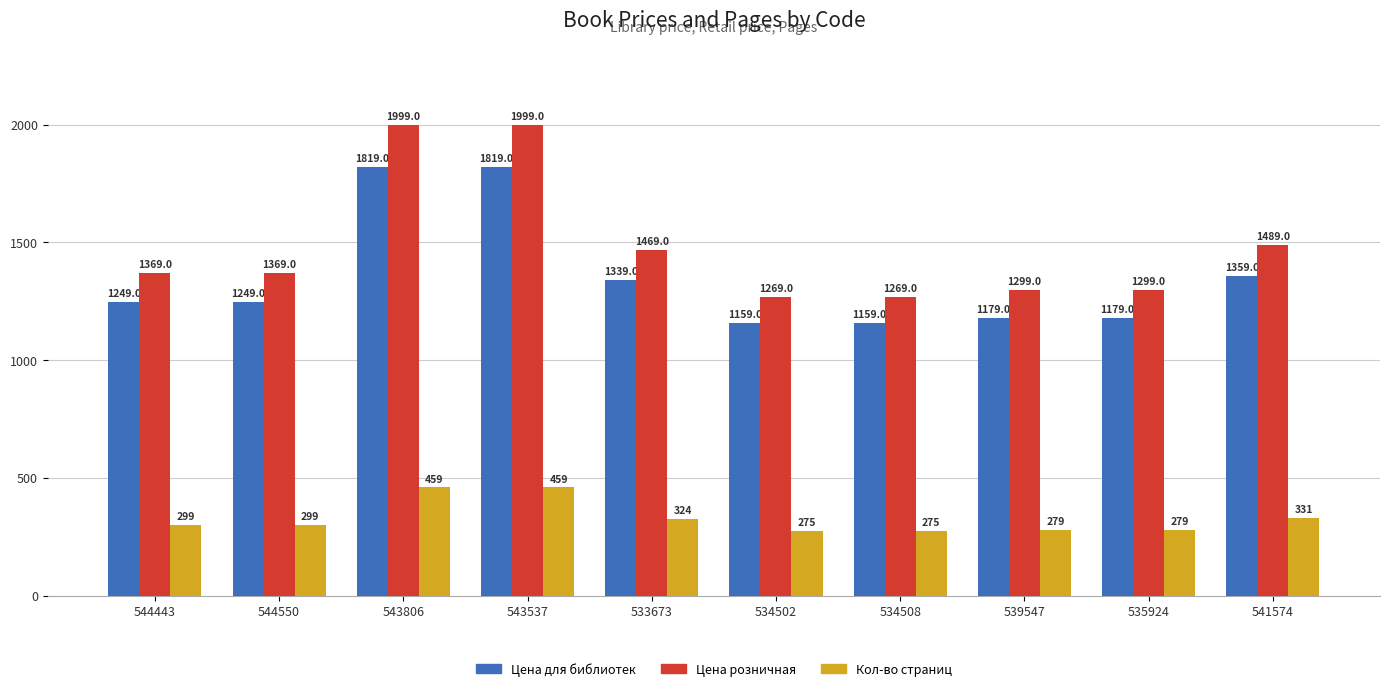

What is the label of the 6th bar from the right?

533673